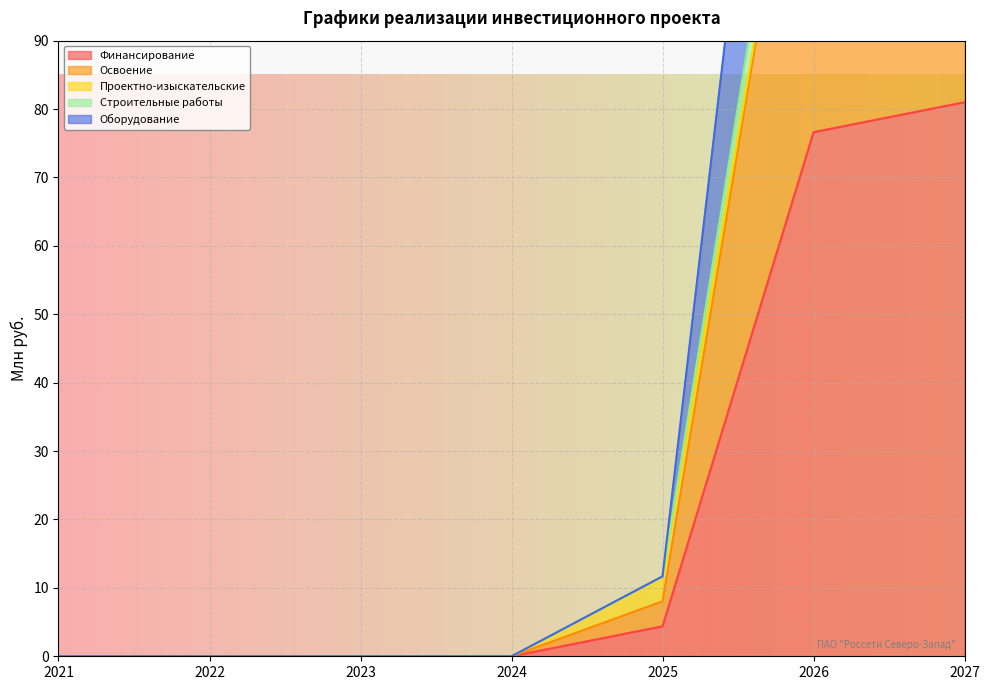

Does the chart display data point markers on the line(s)?

No